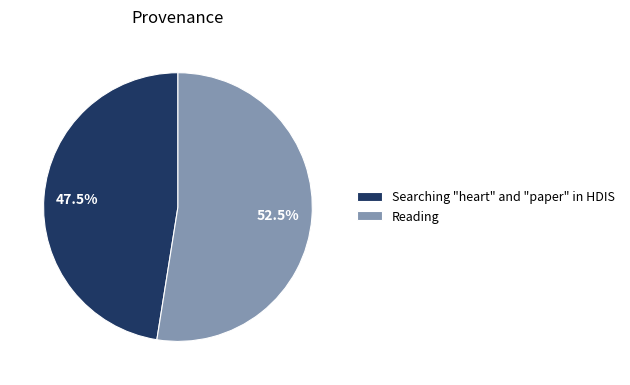

What is the smallest slice in the pie chart?

Searching "heart" and "paper" in HDIS